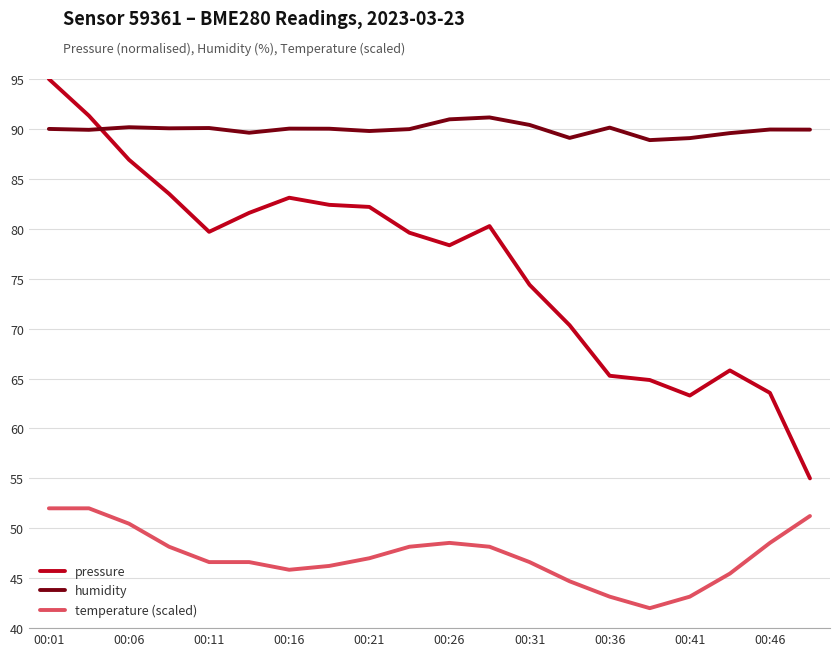

What are all the series names shown in the legend?

pressure, humidity, temperature (scaled)